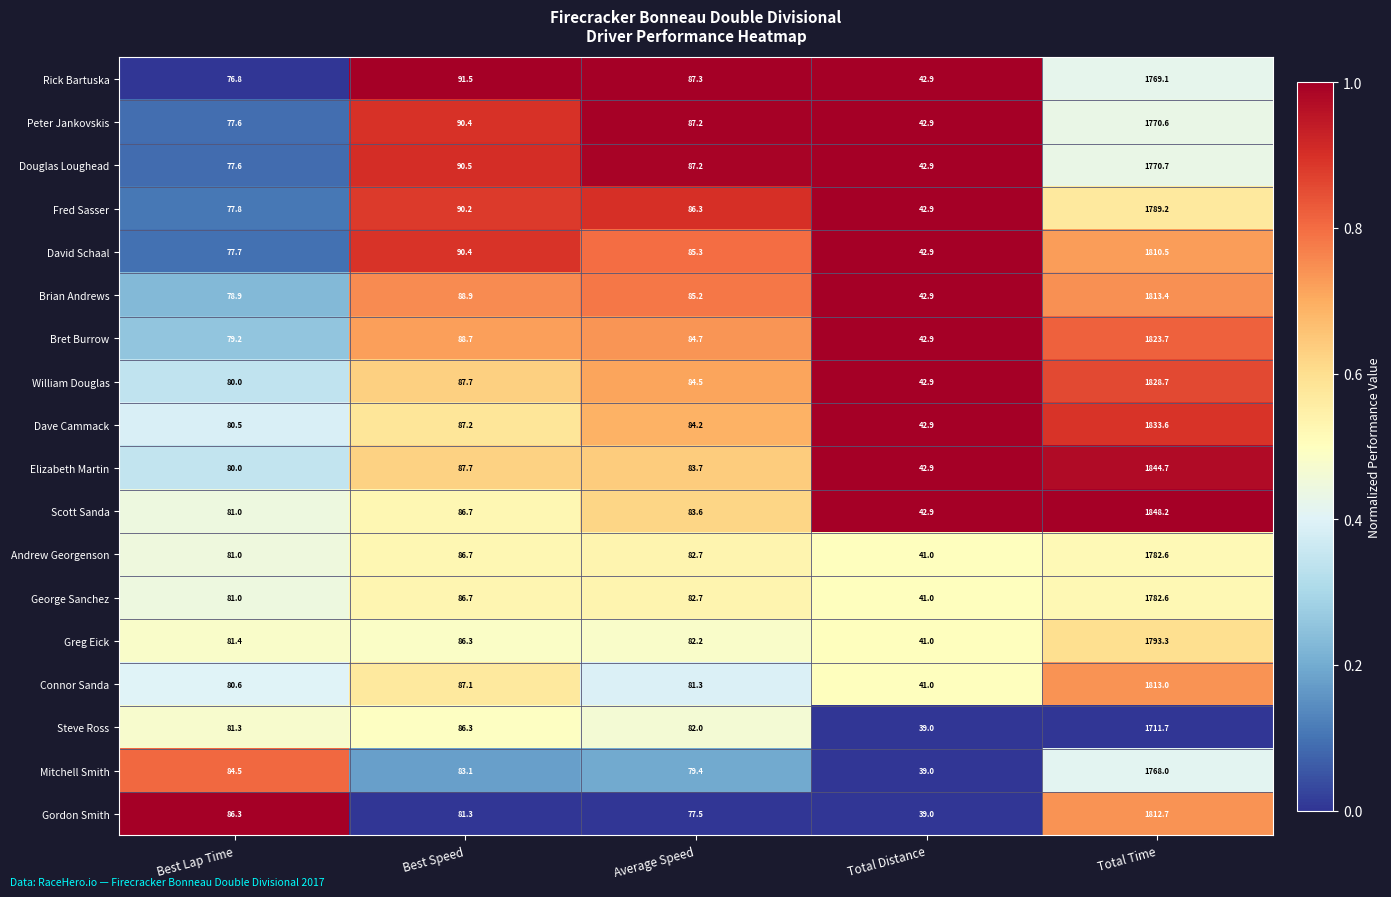

True or false: Greg Eick has a value of 82.2 at Average Speed.

True